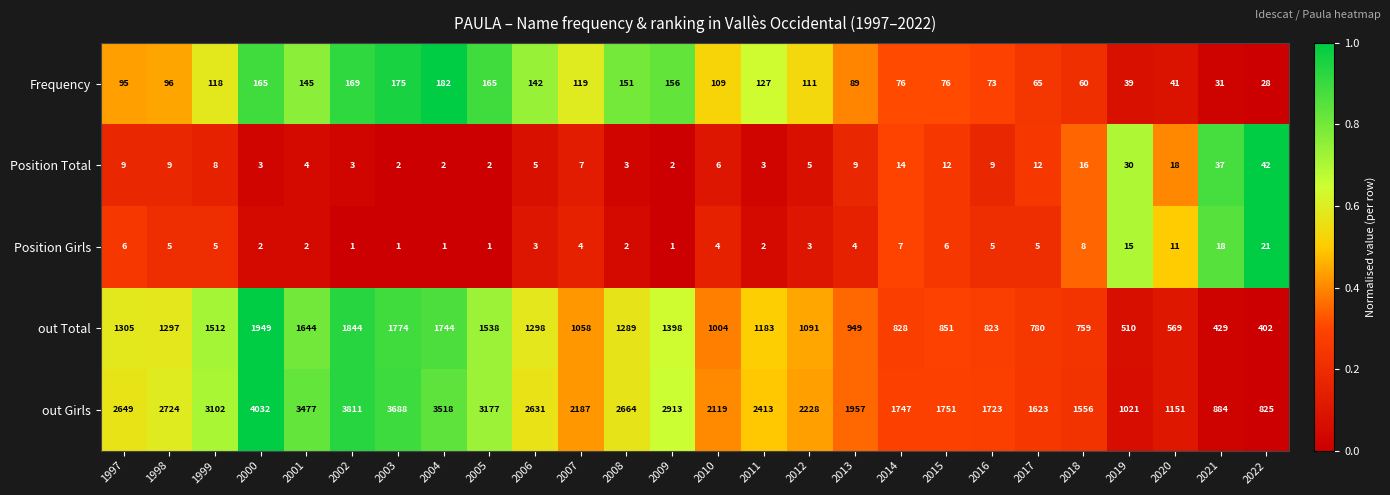

What is the total value across all series at 2003?

5640